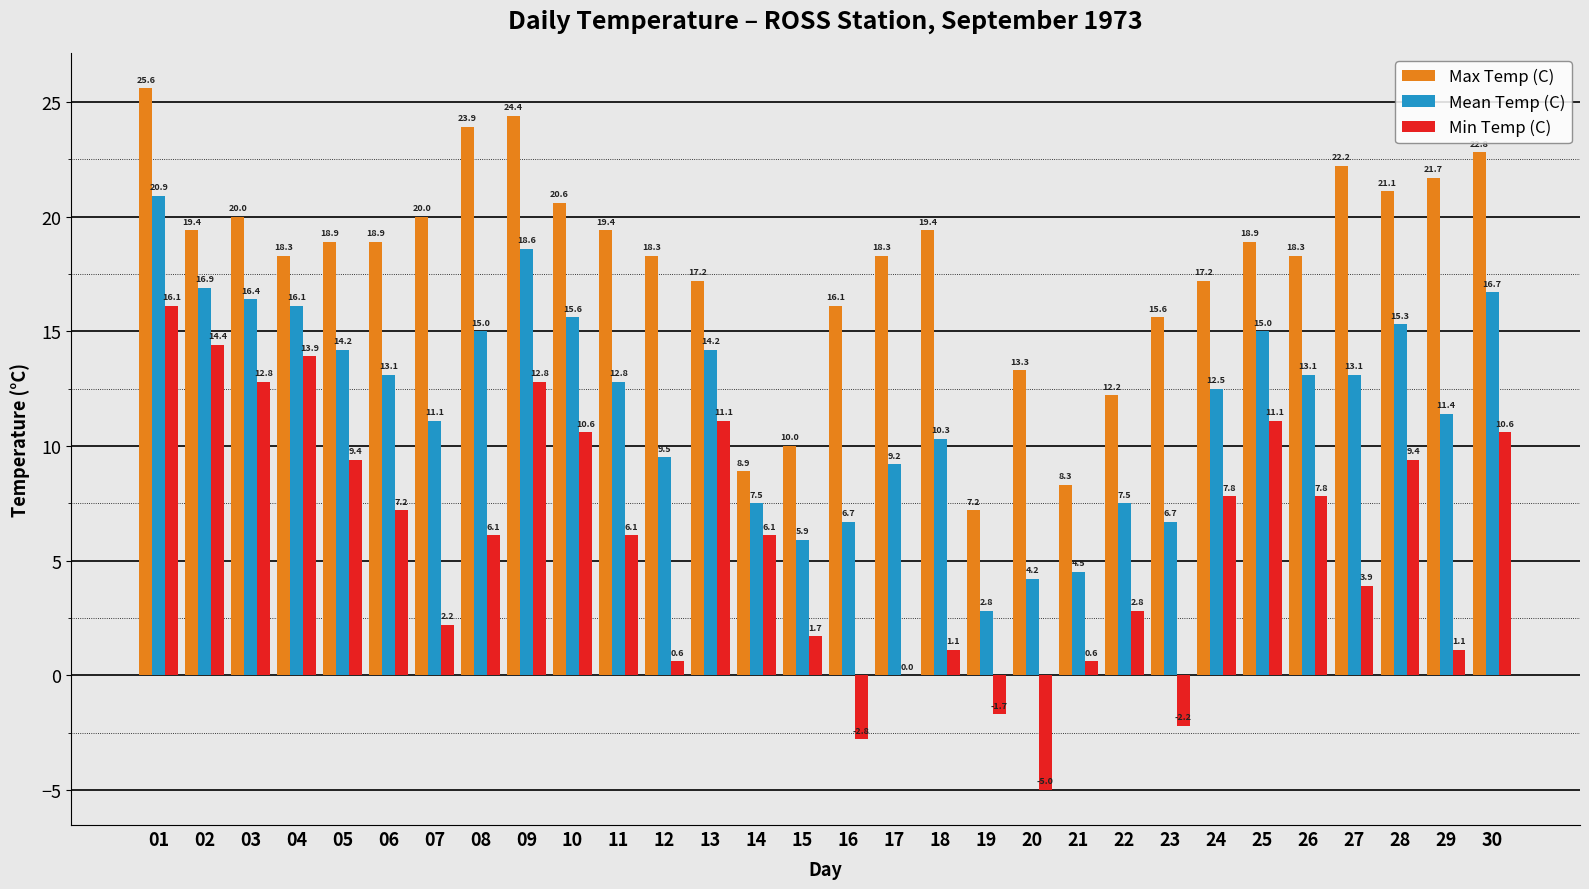

Where is Mean Temp (C) nearest to the value 11?

07